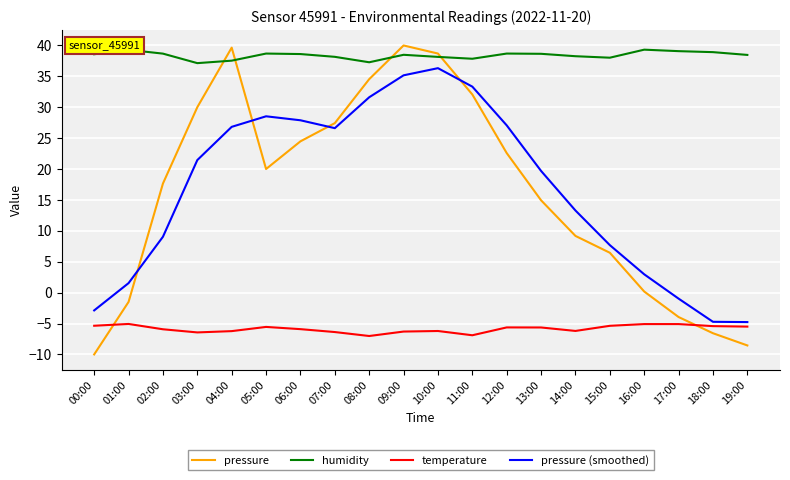

The value of pressure (smoothed) at 19:00 is -7.6. True or false?

False